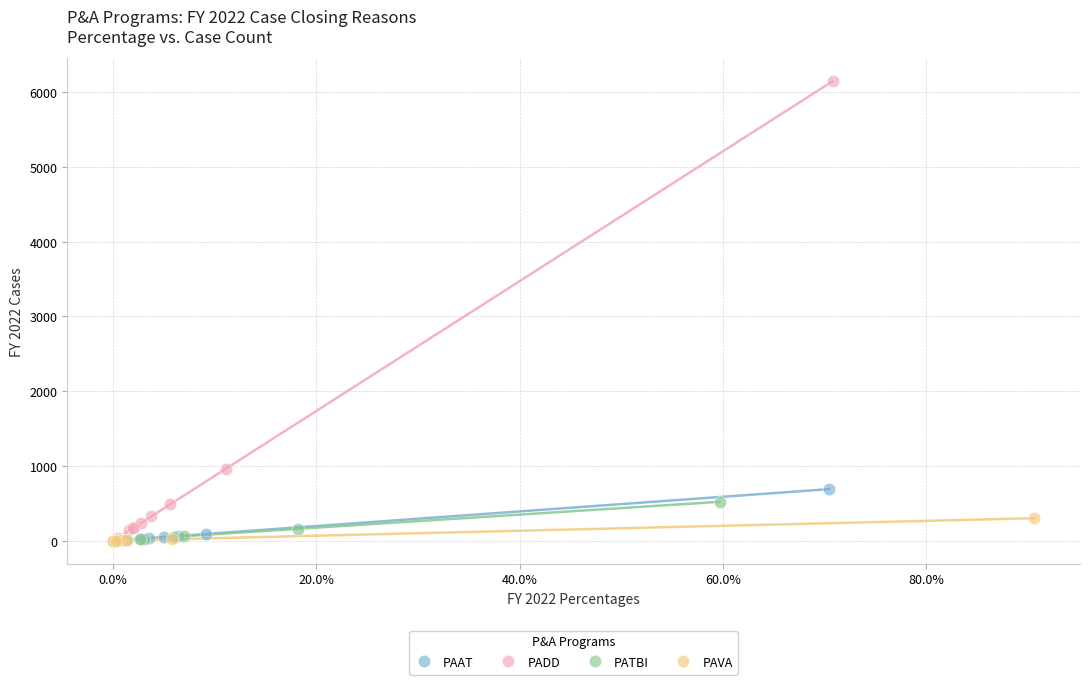

Which series contains the highest Y value?

PADD